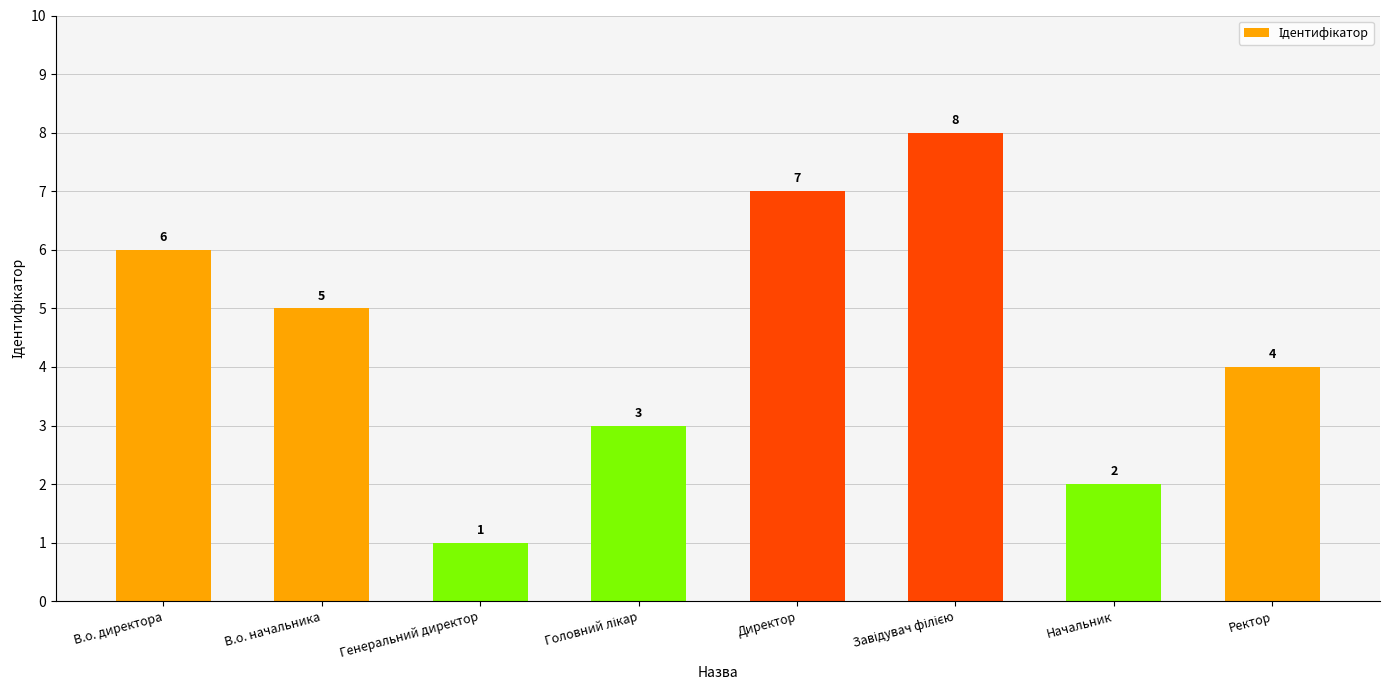

What is the greatest value displayed?

8